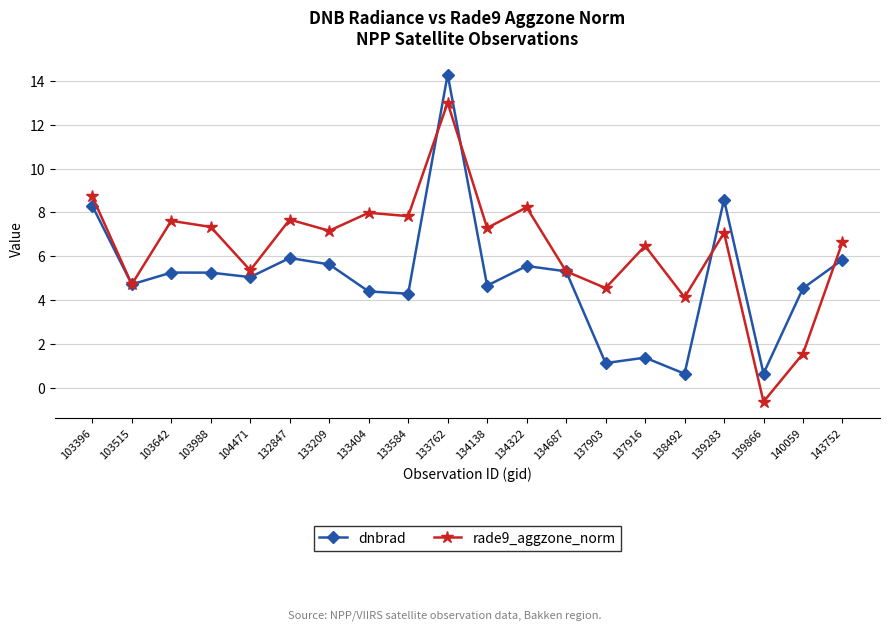

What is the difference between the second highest and second lowest values in the dnbrad series?

7.9